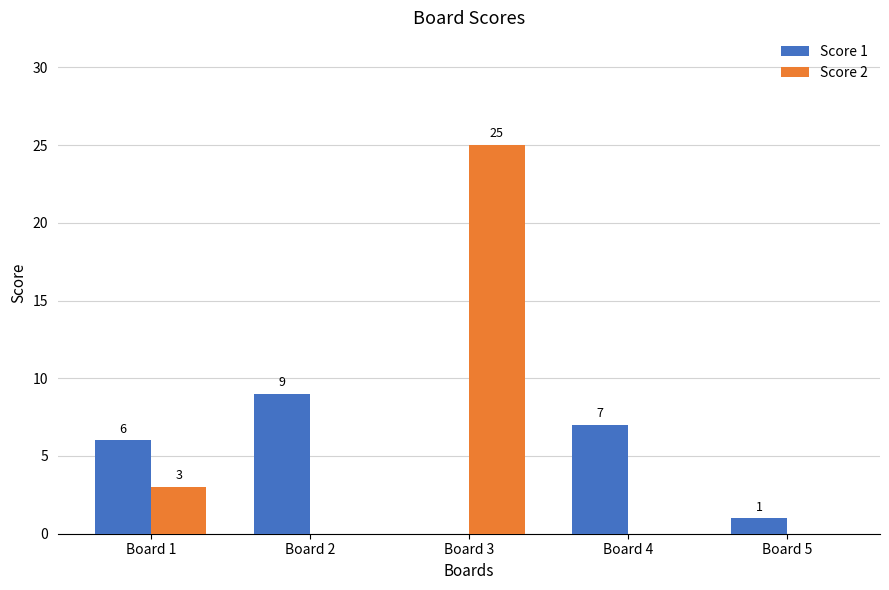

How many Score 1 values are between 1 and 7?

3